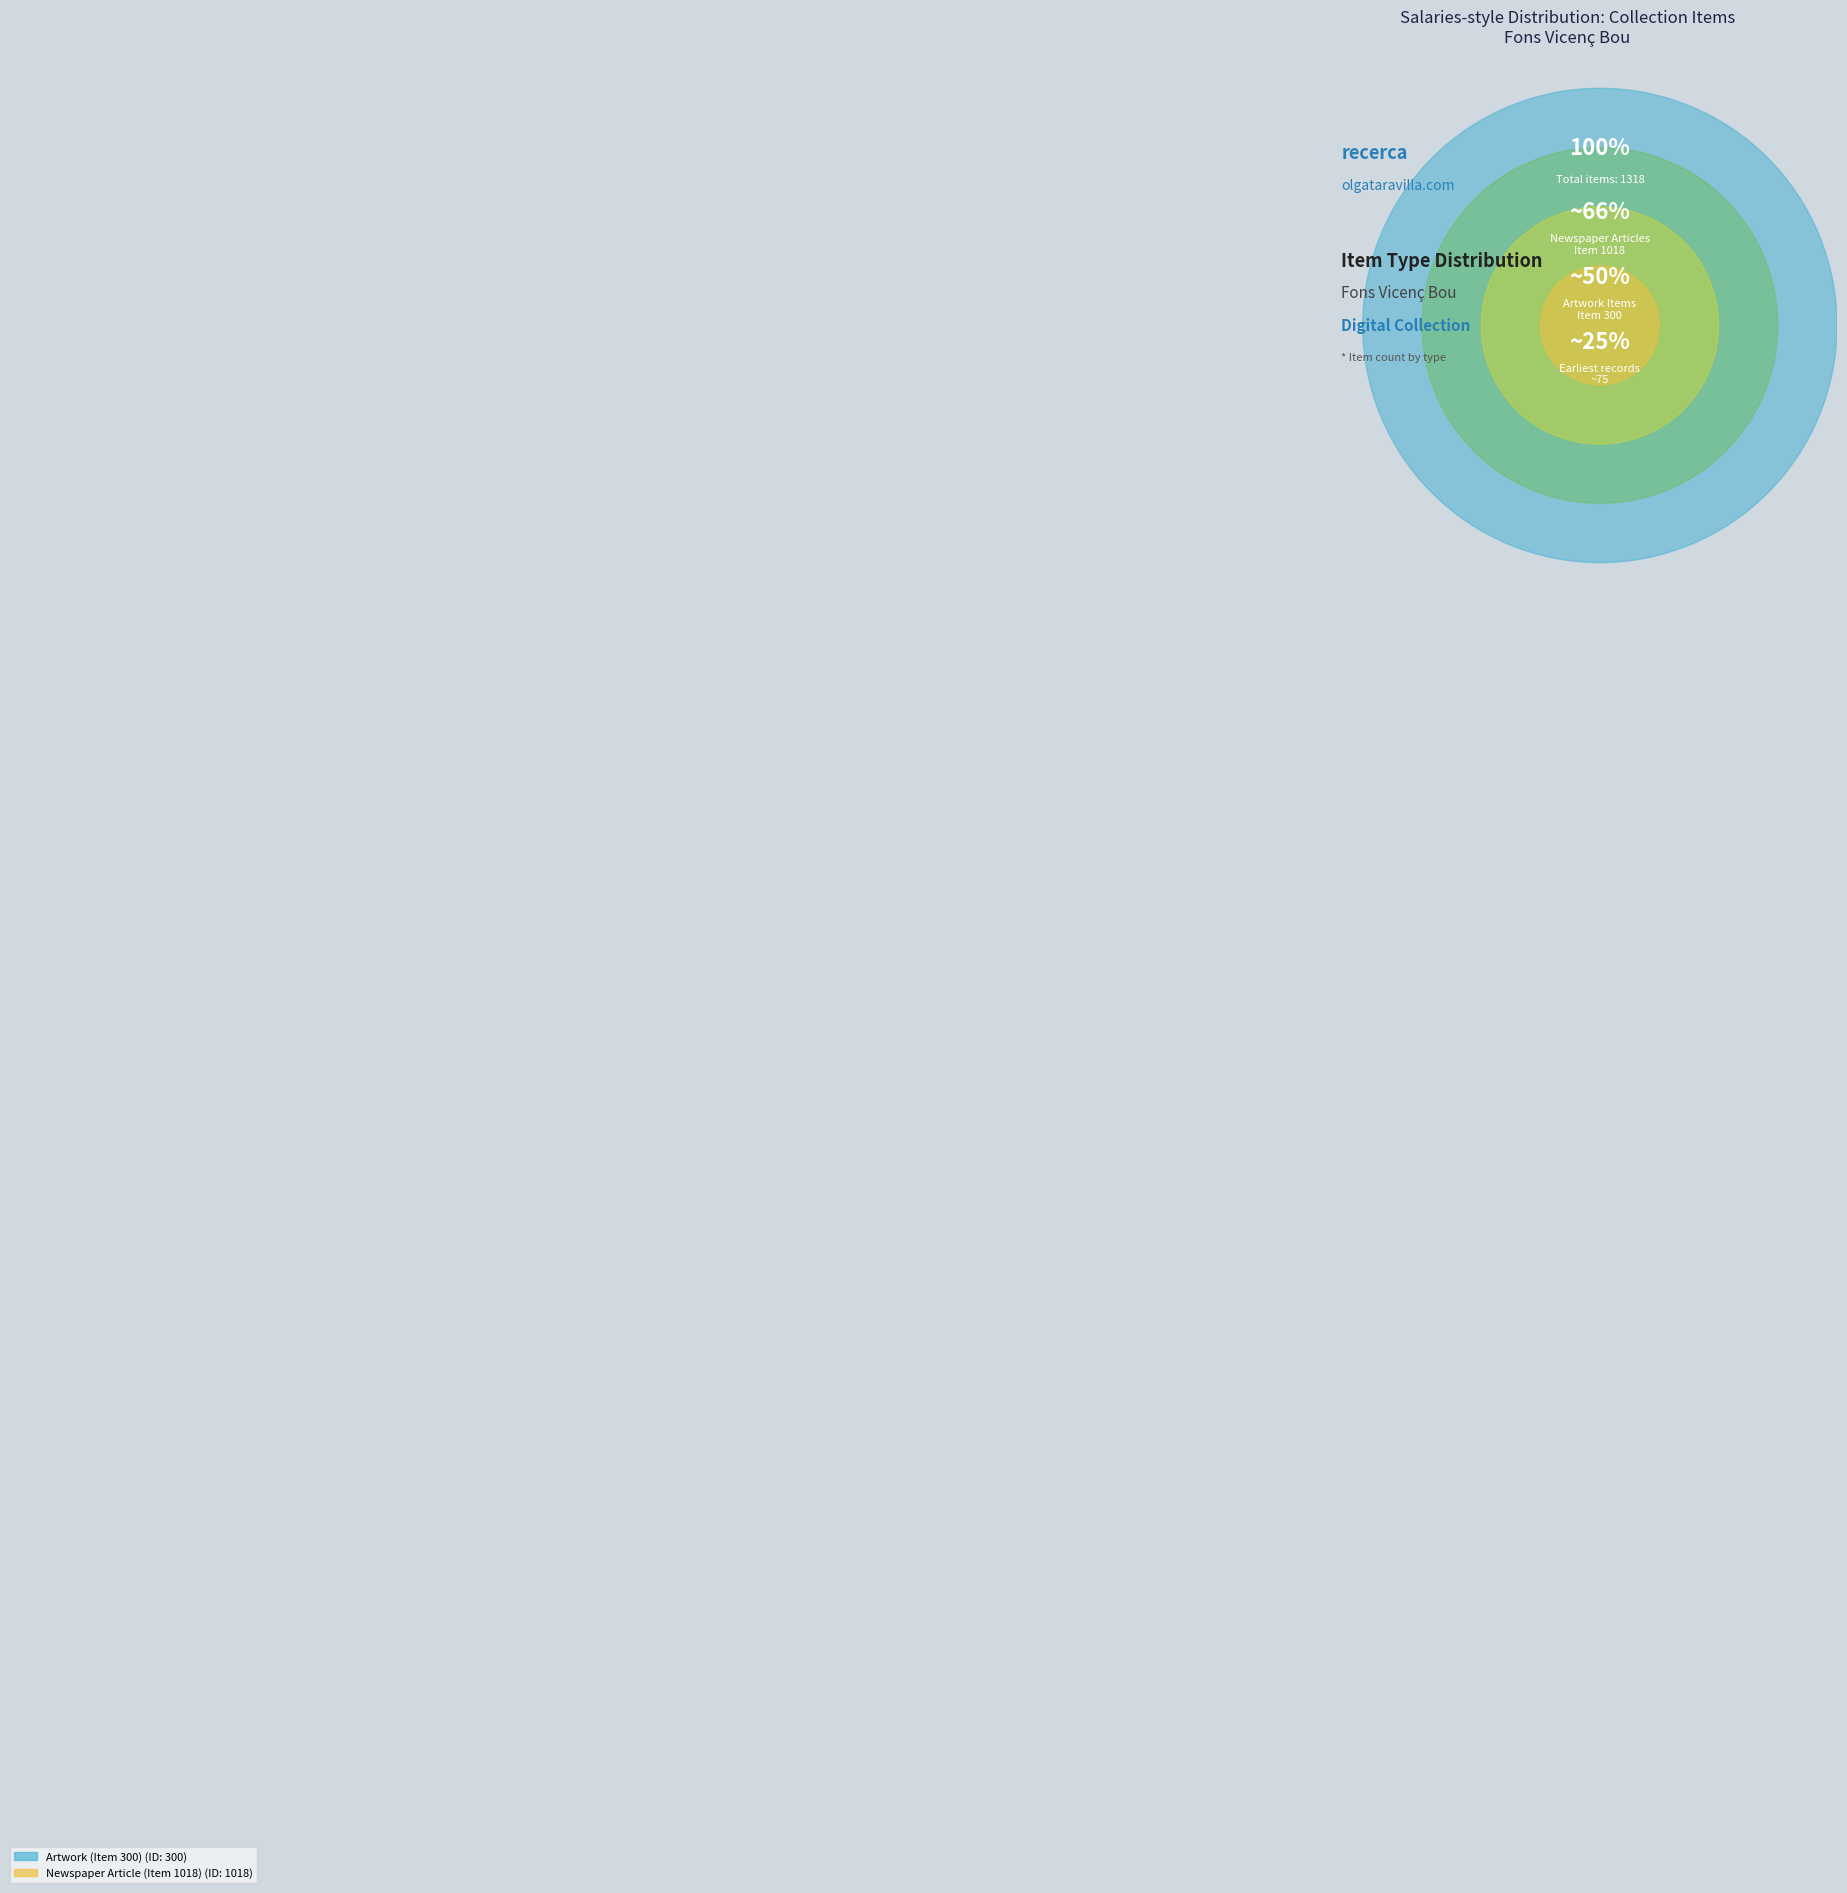

What is the majority slice?

Newspaper Article (Item 1018)